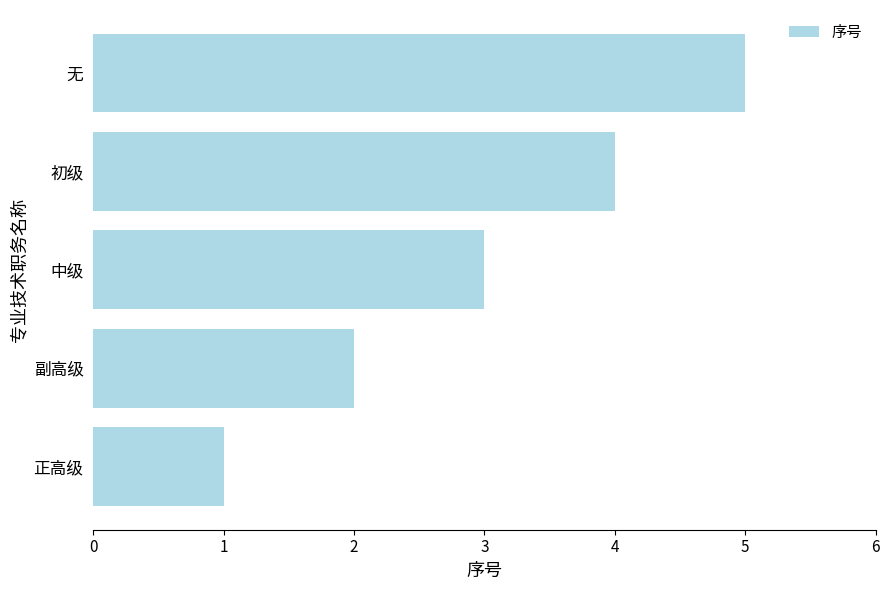

Rank the categories by value from highest to lowest.

无, 初级, 中级, 副高级, 正高级